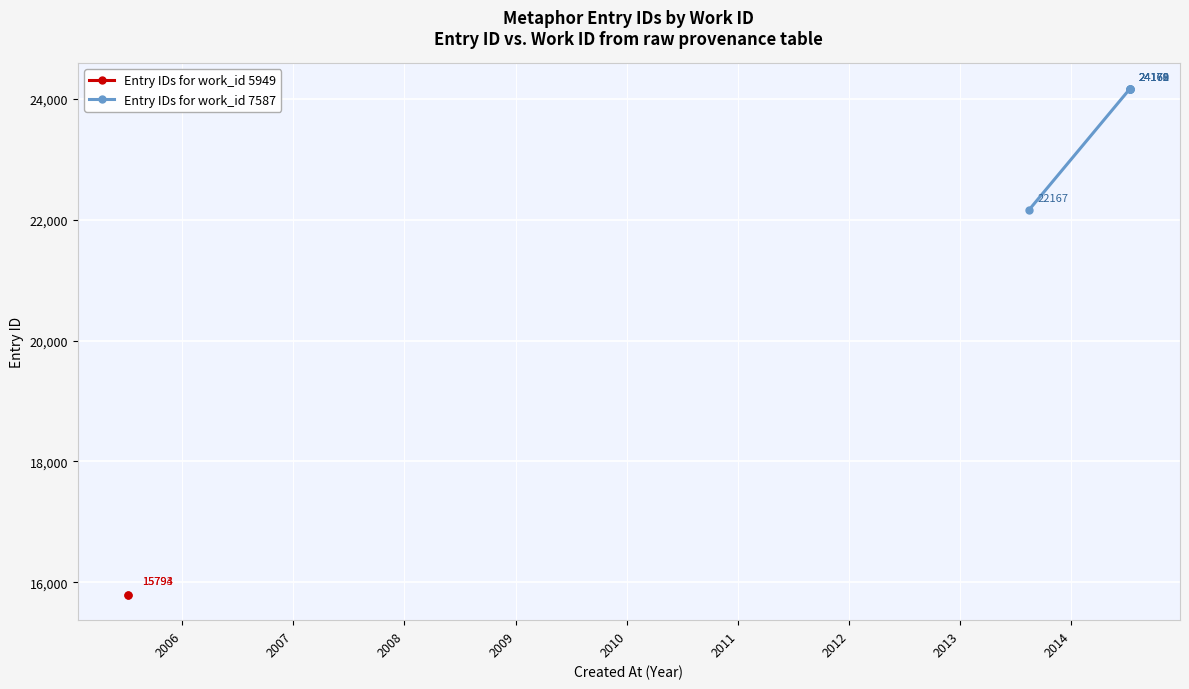

What is the maximum value for Entry IDs for work_id 7587?

24172